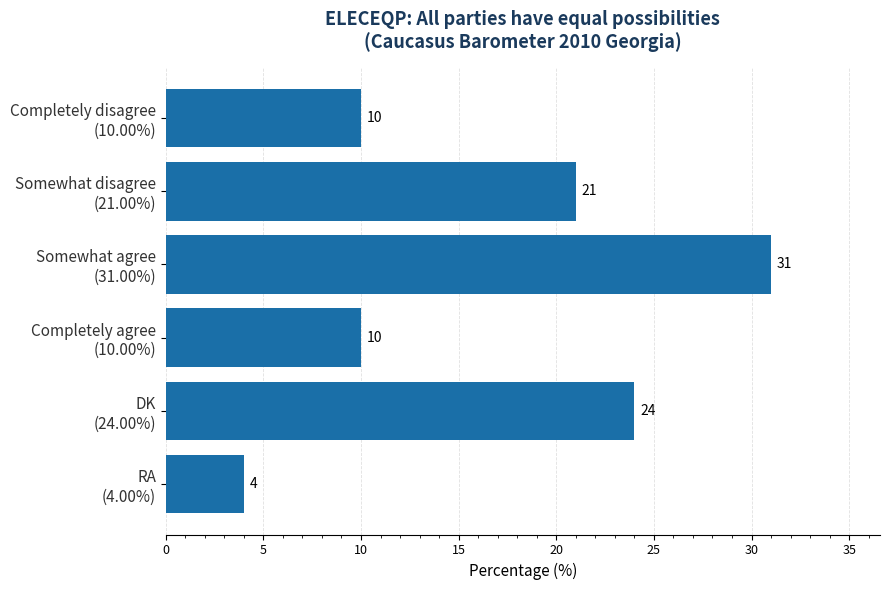

Reading top to bottom, what are all the values shown in this chart?

10	21	31	10	24	4